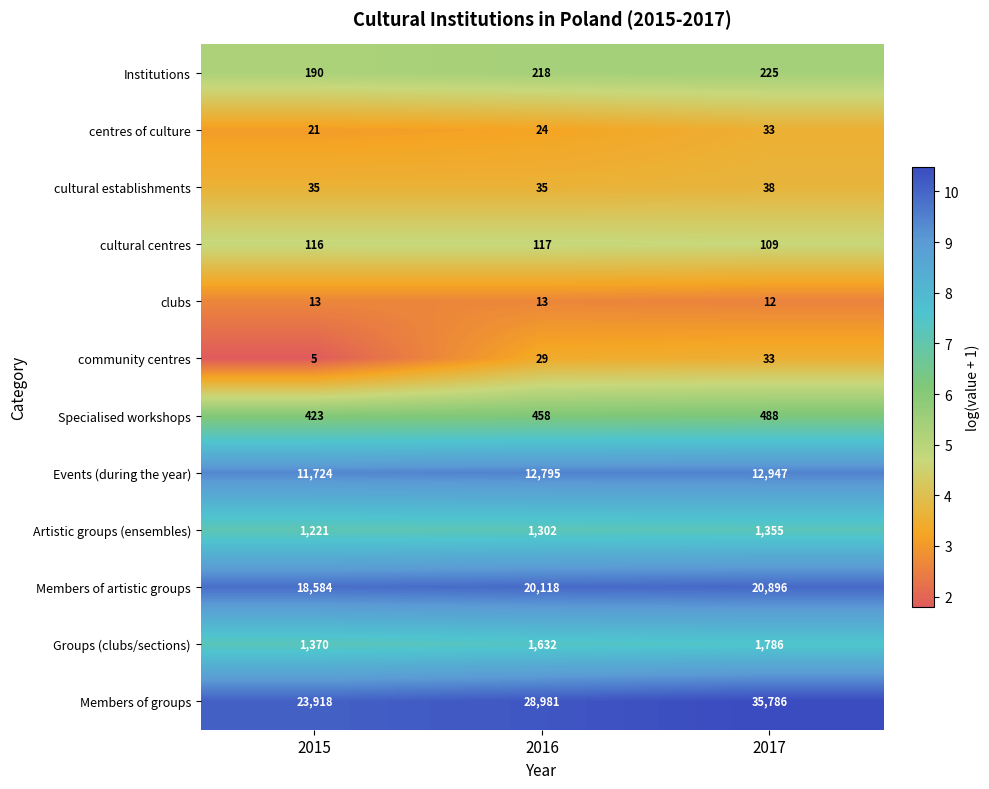

What is the minimum value for Institutions?

190